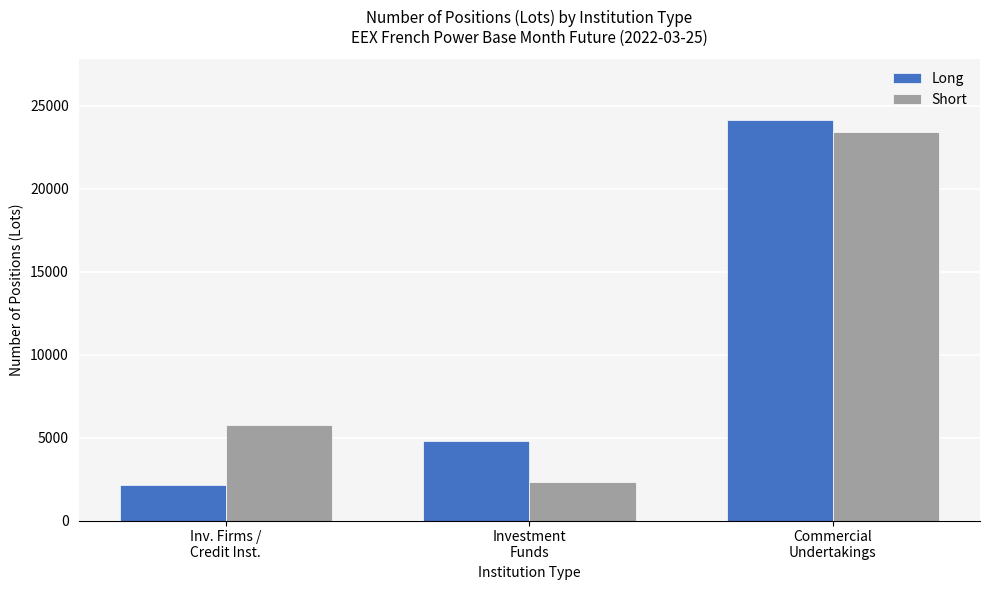

Which category has the lowest value in the Short series?

Investment
Funds